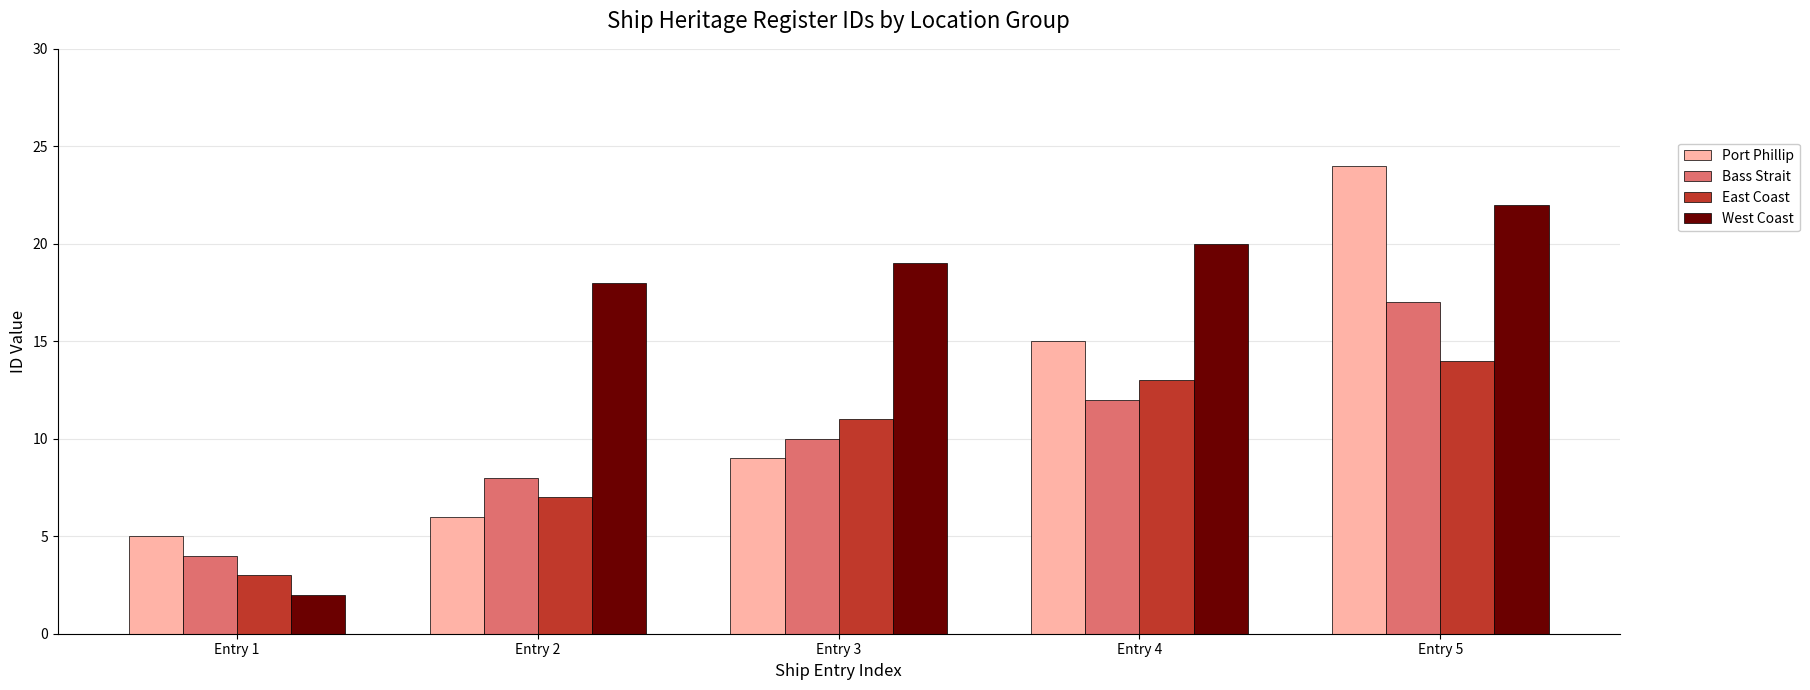

What is the value of the West Coast bar at the 1st from the left?

2